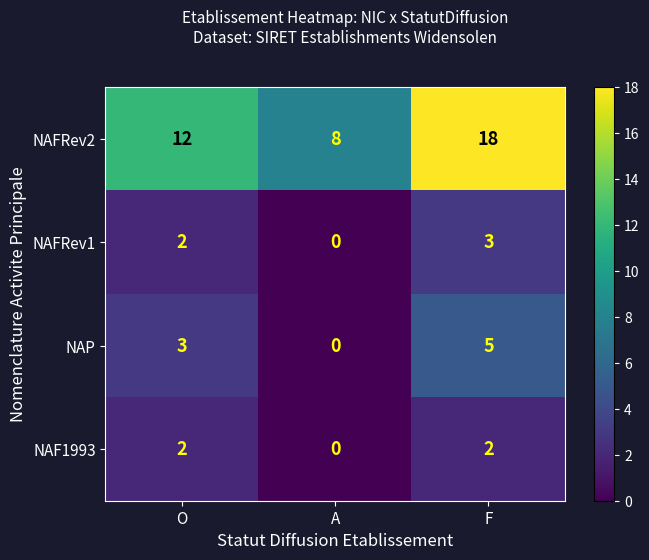

Reading right to left, transcribe all the data shown in this chart.

NAFRev2: F=18	A=8	O=12
NAFRev1: F=3	A=0	O=2
NAP: F=5	A=0	O=3
NAF1993: F=2	A=0	O=2